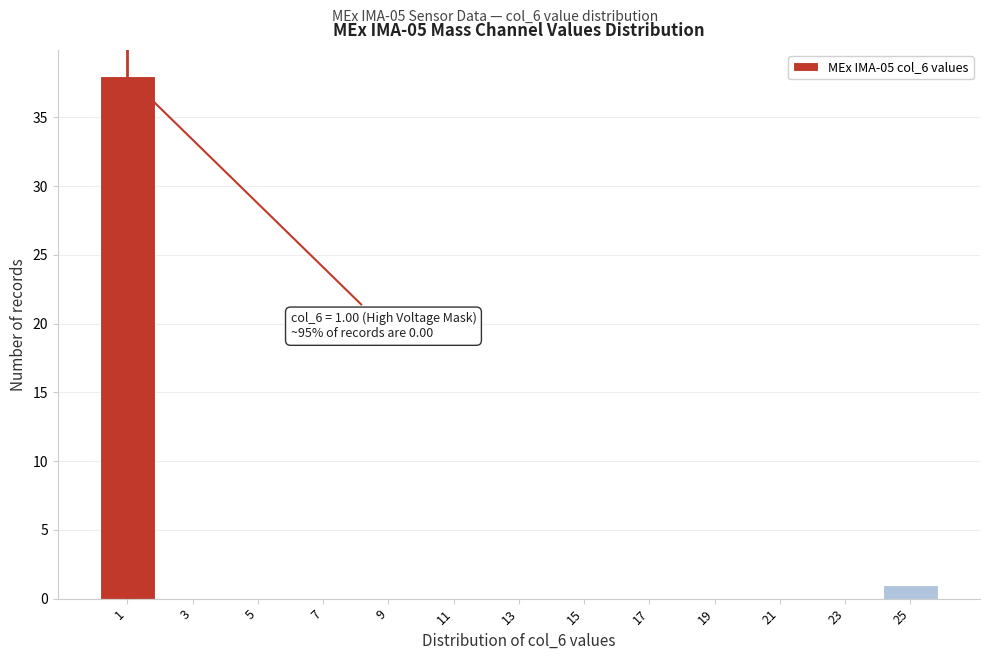

Which range on the x-axis has the tallest bar?

0 to 2